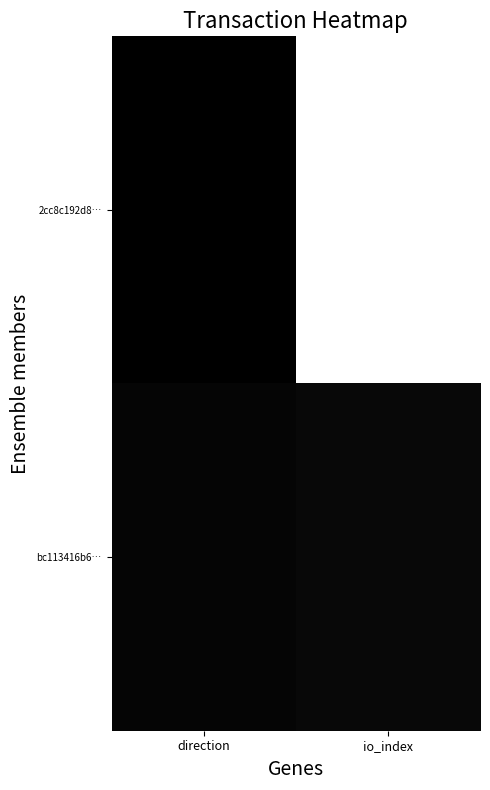

Rank the series by their average value, from highest to lowest.

2cc8c192d8…, bc113416b6…